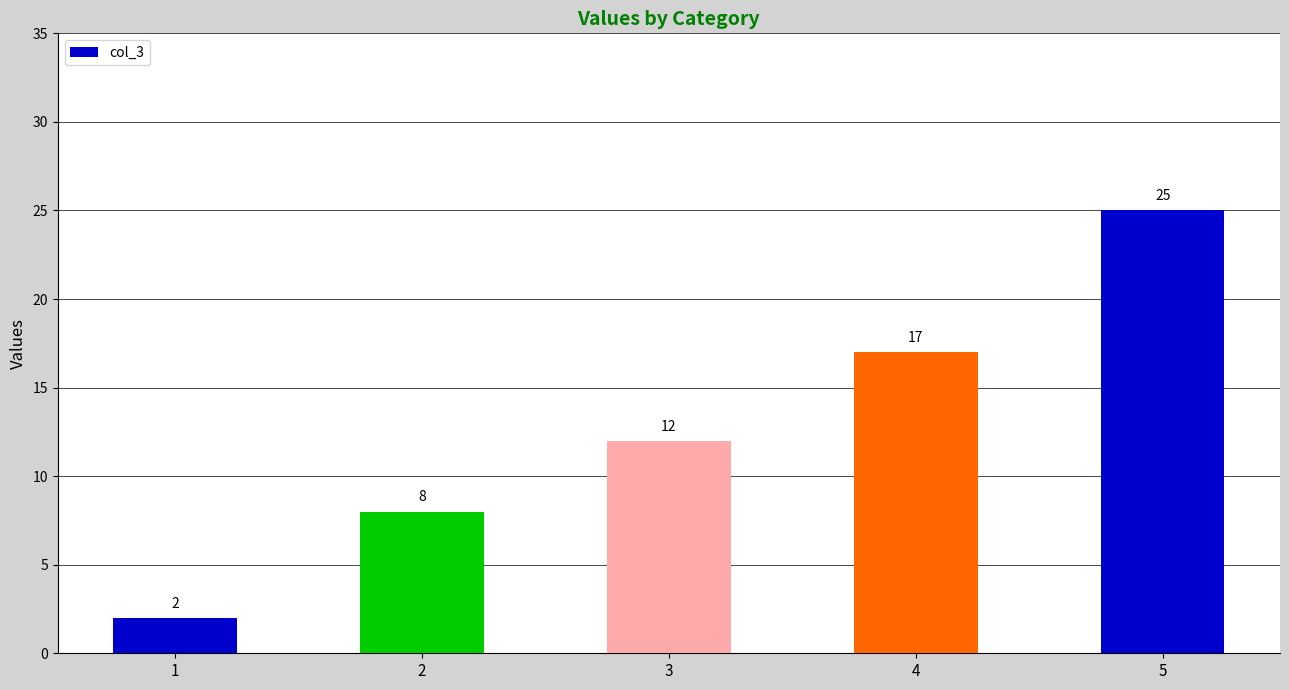

Is it true that the value at 3 is 12?

True